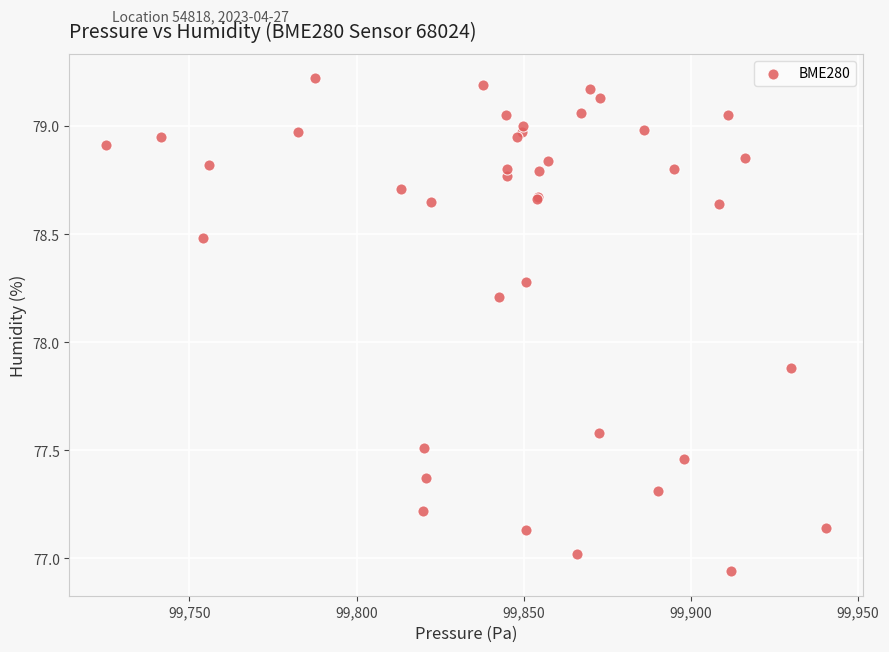

What Y value in the scatter plot is closest to 78?

77.9